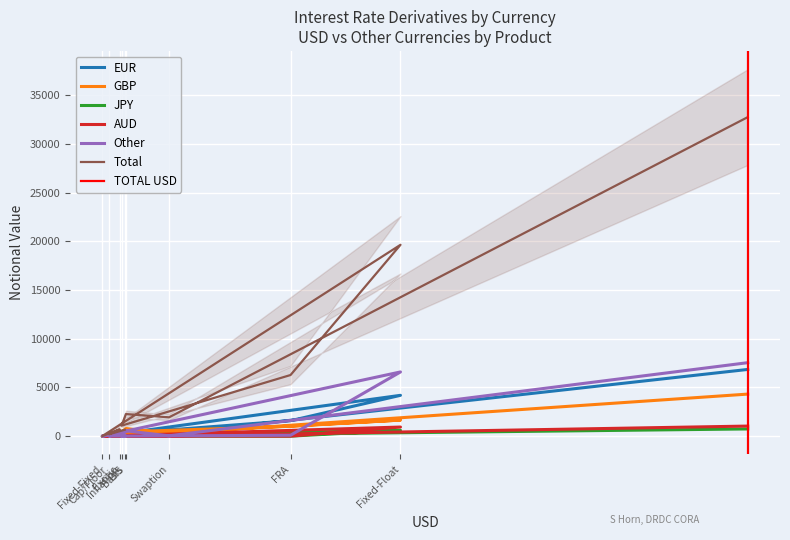

At how many categories does at least one series exceed 24291?

1